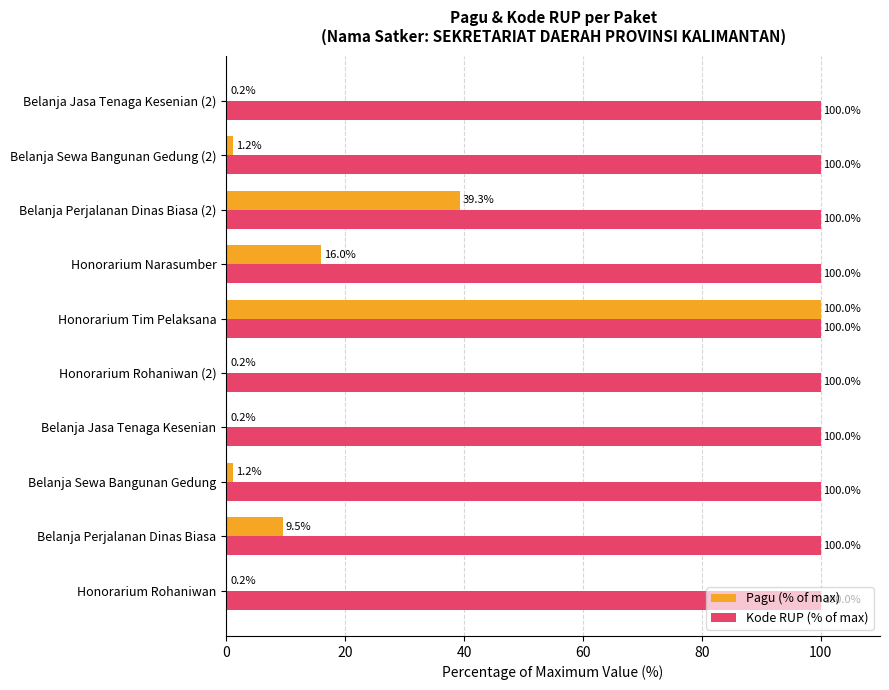

Which series changed the most between Honorarium Narasumber and Belanja Perjalanan Dinas Biasa (2)?

Pagu (% of max)